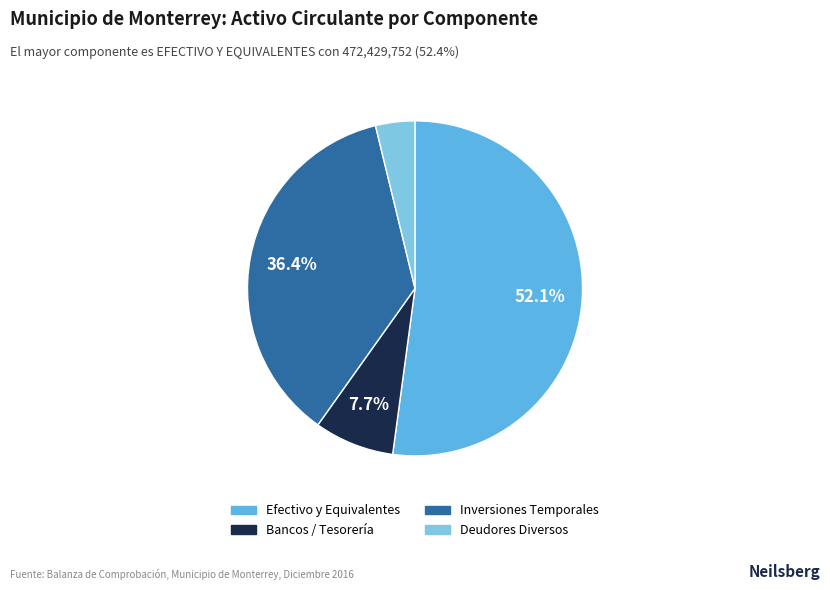

How many slices are in this pie chart?

4